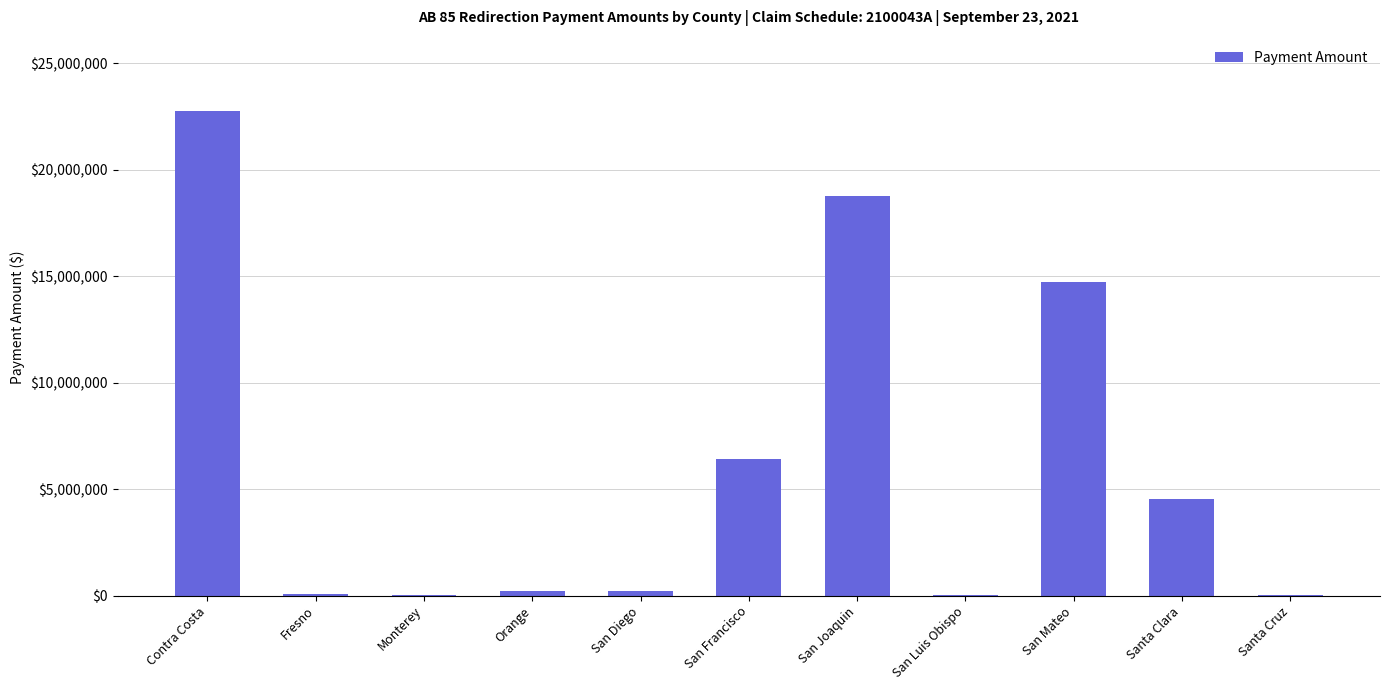

What is the sum of all values?

67751820.2